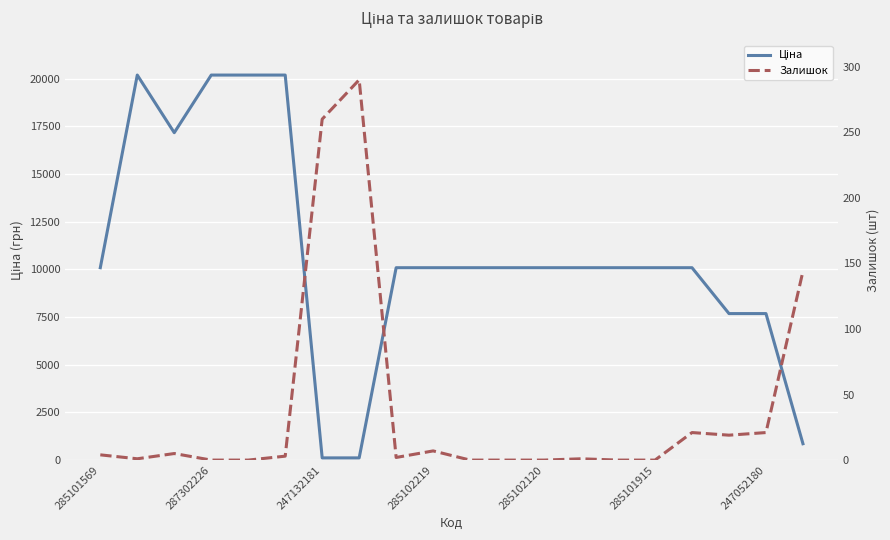

Is the value of Ціна at 19 greater than the value of Залишок at 15?

Yes